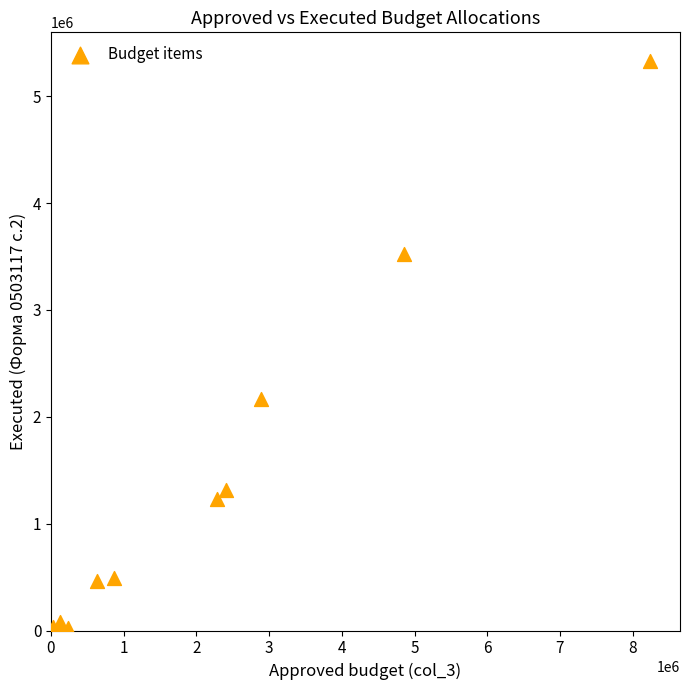

What Y value in the scatter plot is closest to 2665726?

2169943.7